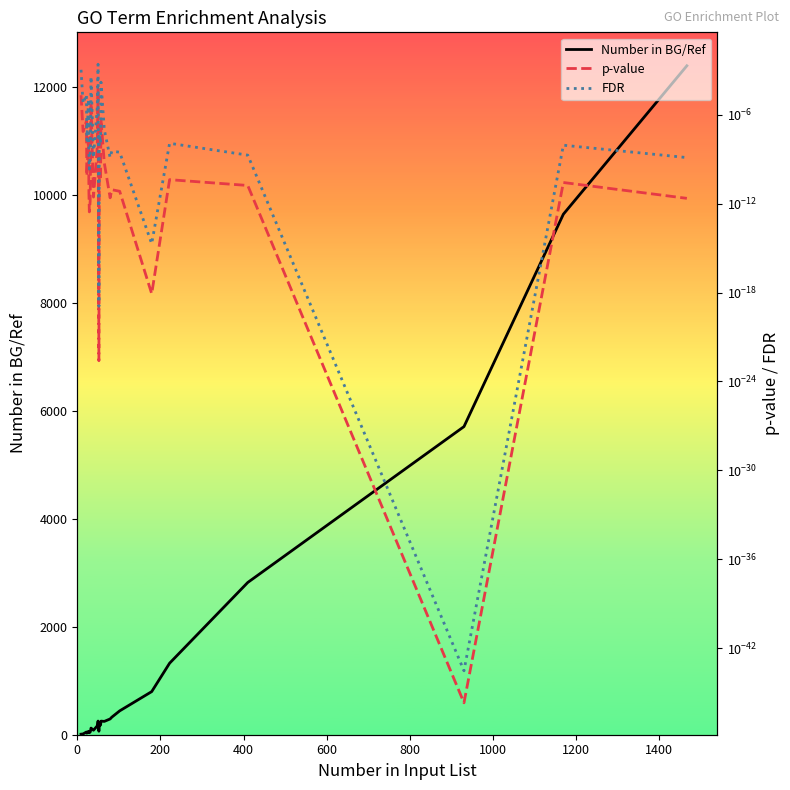

True or false: p-value and Number in BG/Ref intersect in this chart.

False